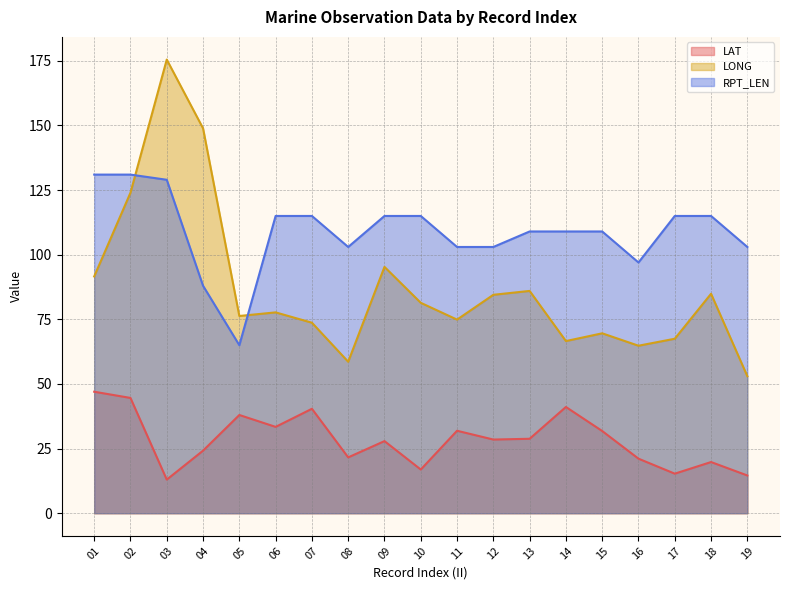

Is the value of LAT at 09 greater than the value of LONG at 07?

No